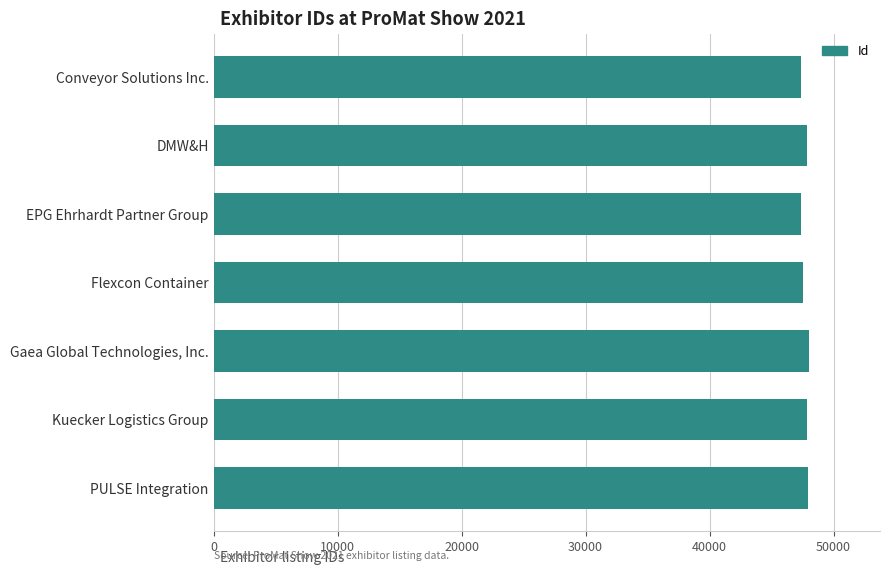

Count the number of categories in the chart.

7